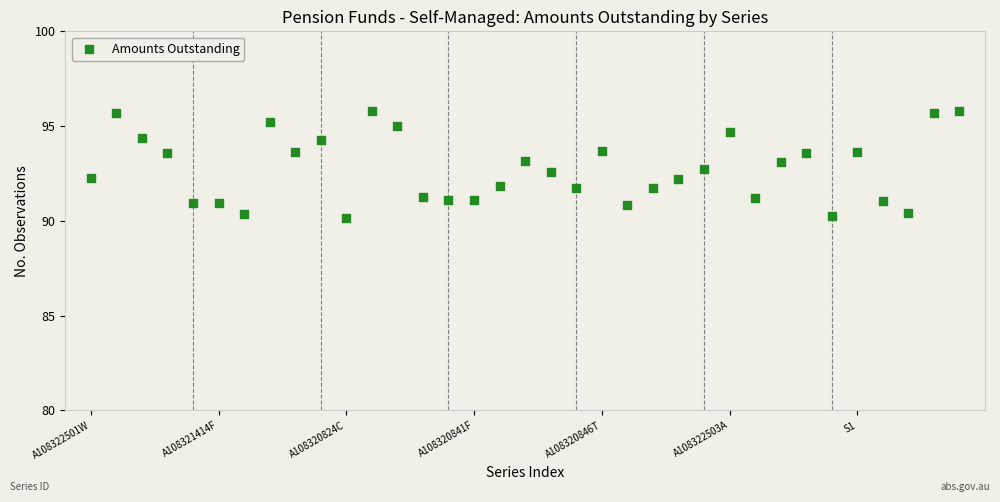

What is the range of X values (max minus min)?

34.0